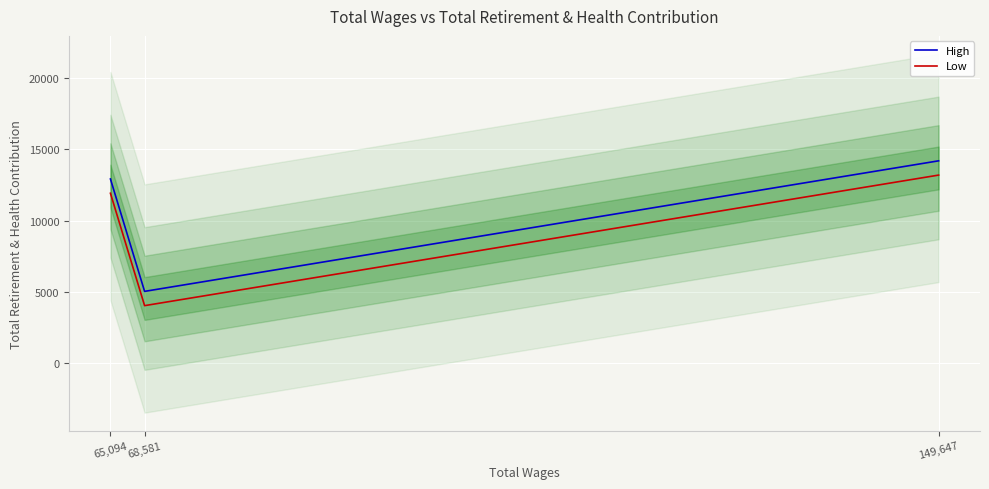

At how many categories does at least one series exceed 13560?

1